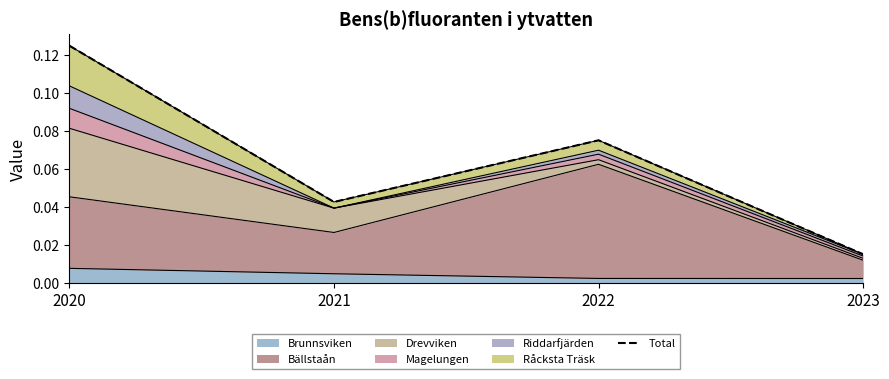

Which label corresponds to the smallest value in the chart?

2023